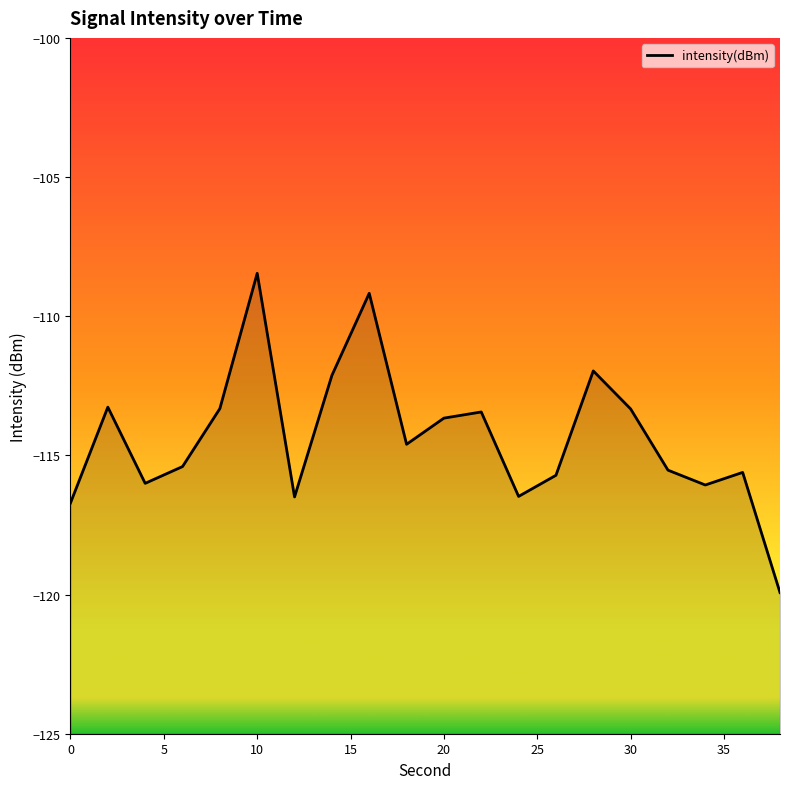

Where is the first local minimum?

4